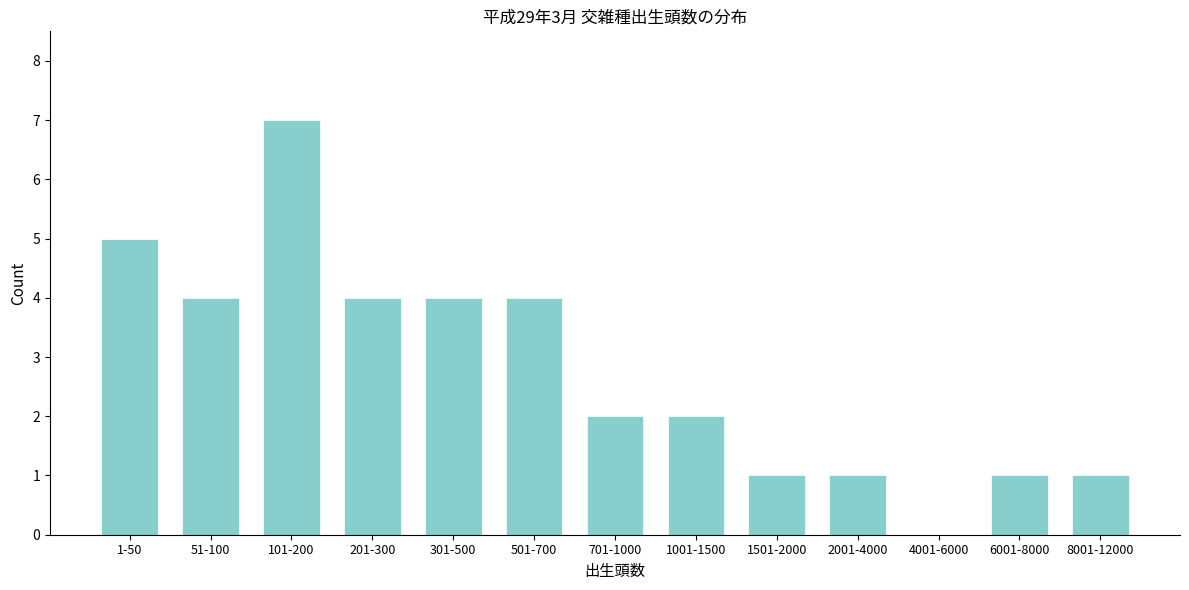

Reading left to right, transcribe all the data shown in this chart.

1-50=5	51-100=4	101-200=7	201-300=4	301-500=4	501-700=4	701-1000=2	1001-1500=2	1501-2000=1	2001-4000=1	4001-6000=0	6001-8000=1	8001-12000=1